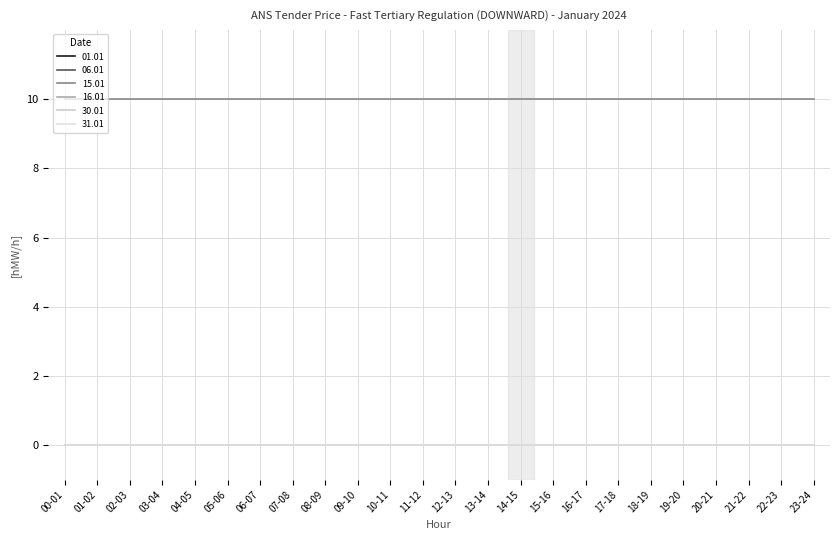

What is the label of the 5th point from the left?

04-05